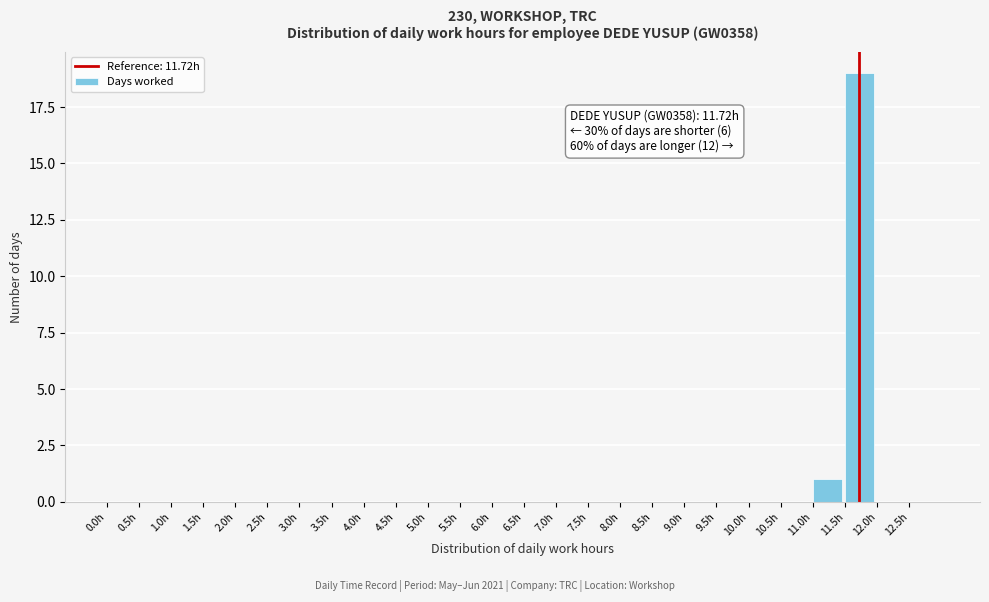

Which range on the x-axis has the tallest bar?

11.5 to 12.0